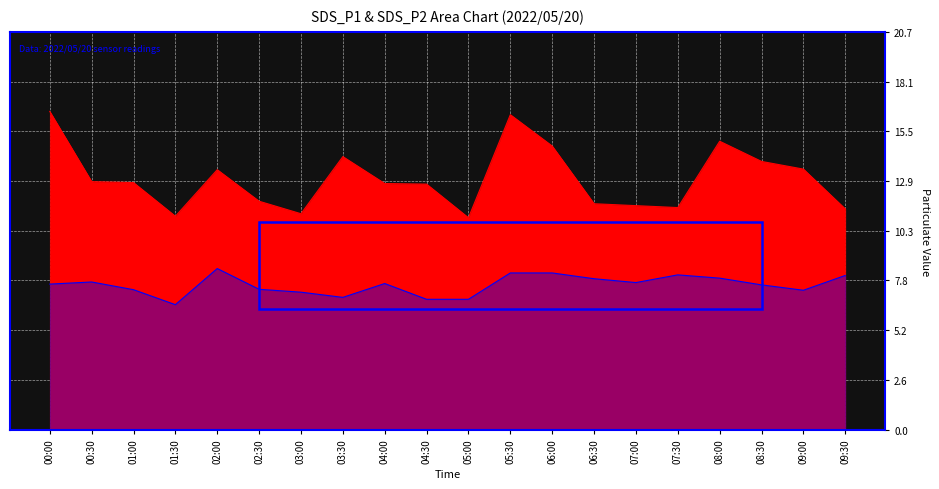

What is the difference between the highest and lowest values at 01:00?

5.6